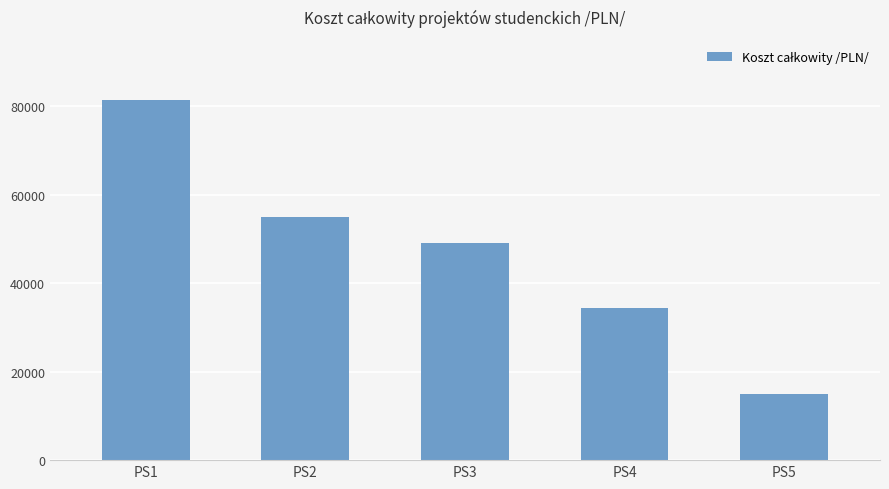

What is the greatest value displayed?

81304.2